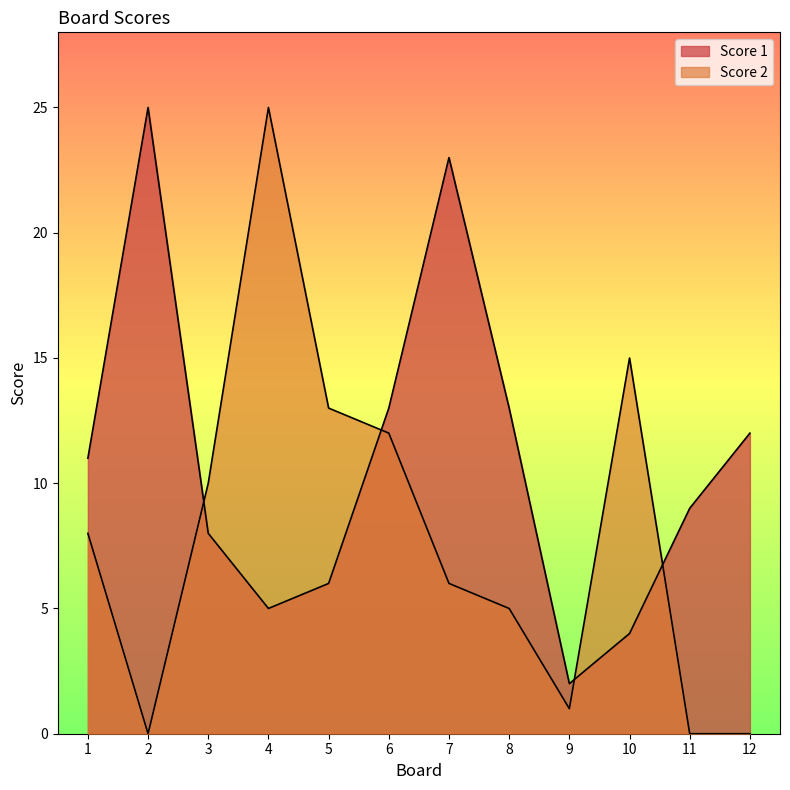

How many interior local peaks does the Score 2 series have?

2